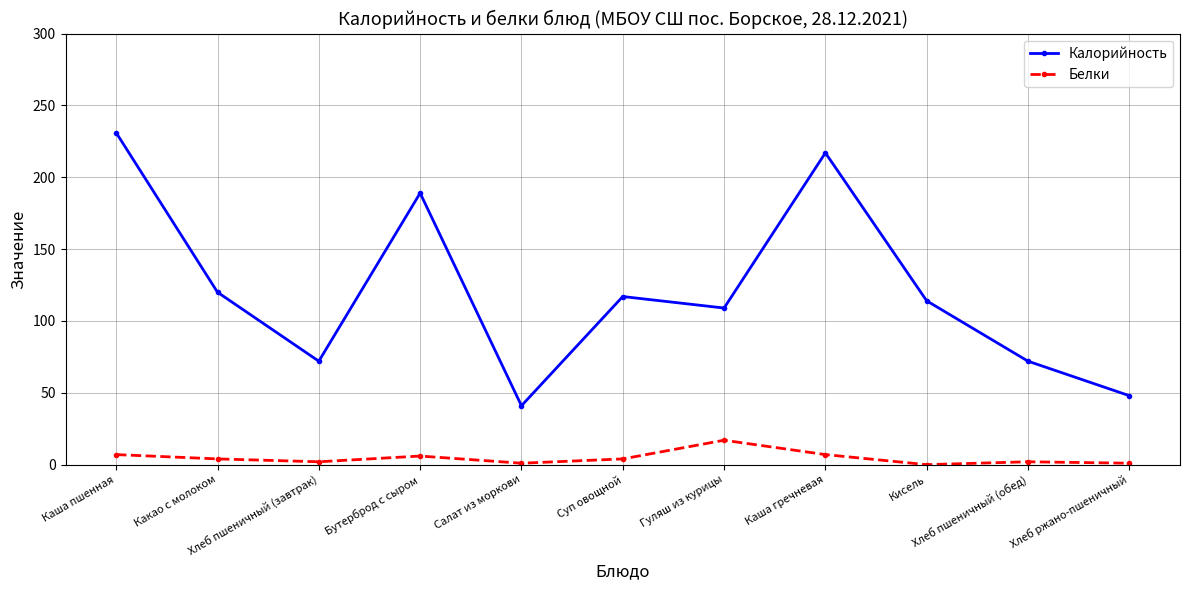

What is the sum of all Калорийность values?

1330